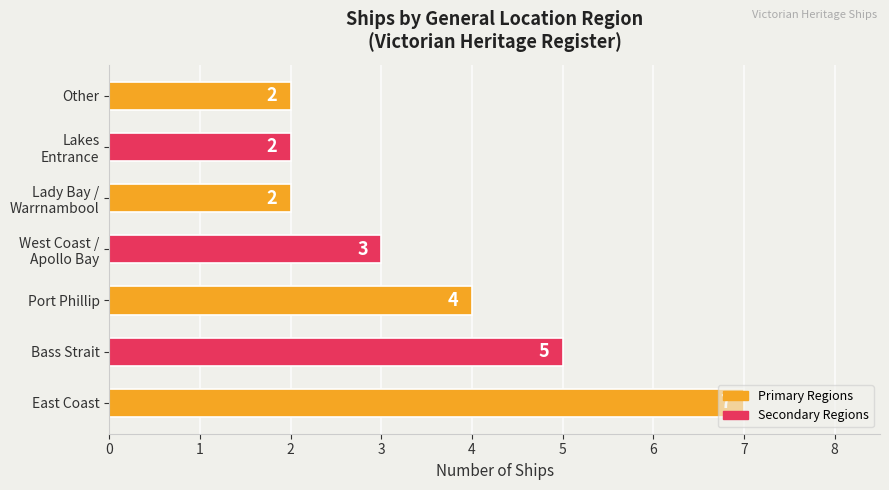

The chart shows a value of 2 at Other. True or false?

True